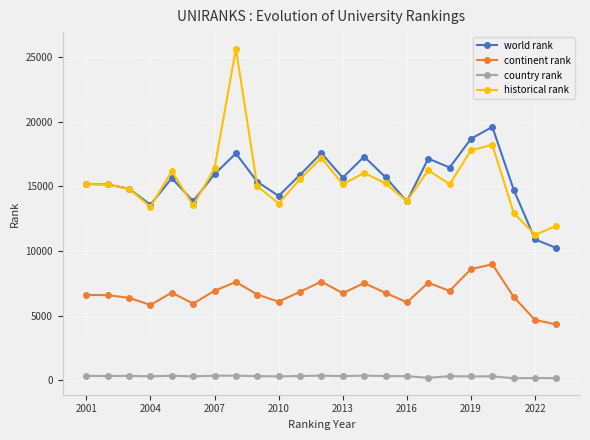

What are all the series names shown in the legend?

world rank, continent rank, country rank, historical rank